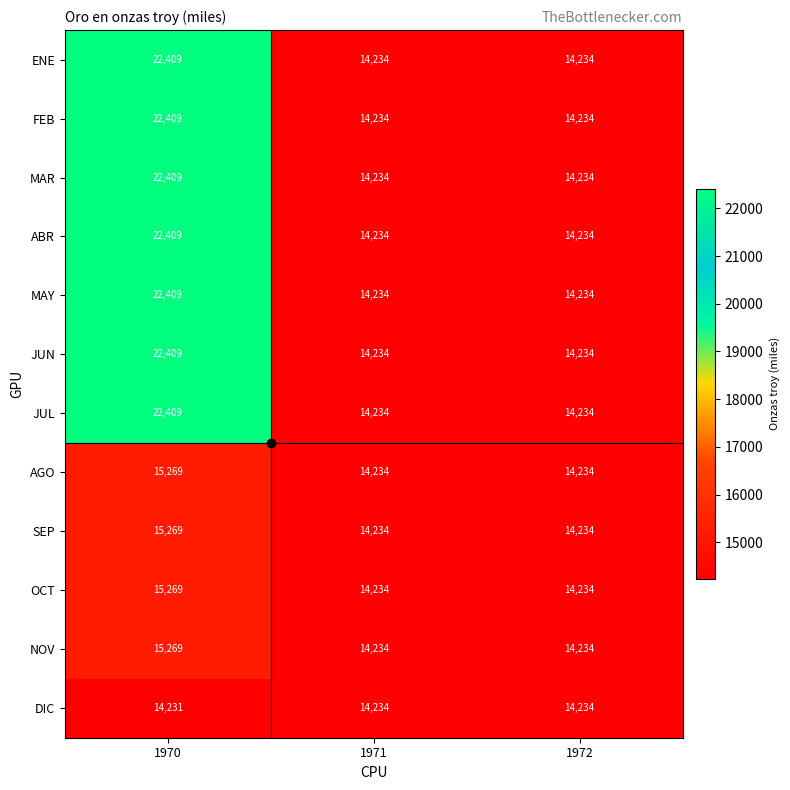

Which label corresponds to the smallest value in the chart?

1970